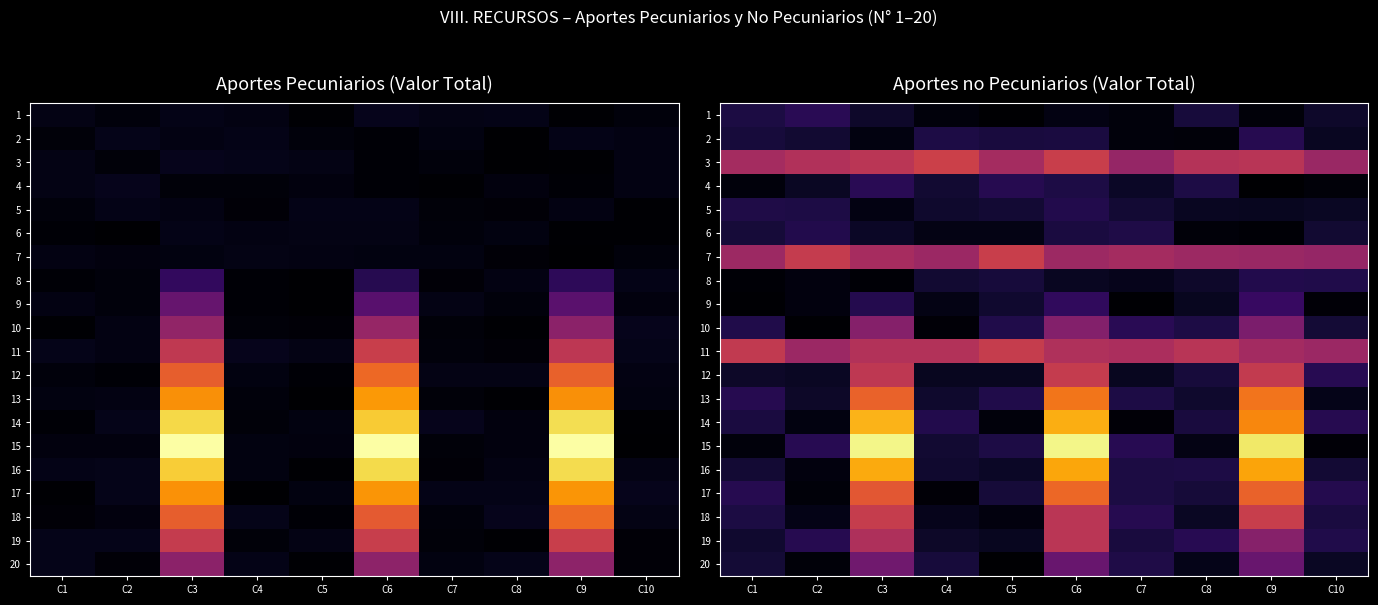

What is the maximum value shown in the chart?

1.0